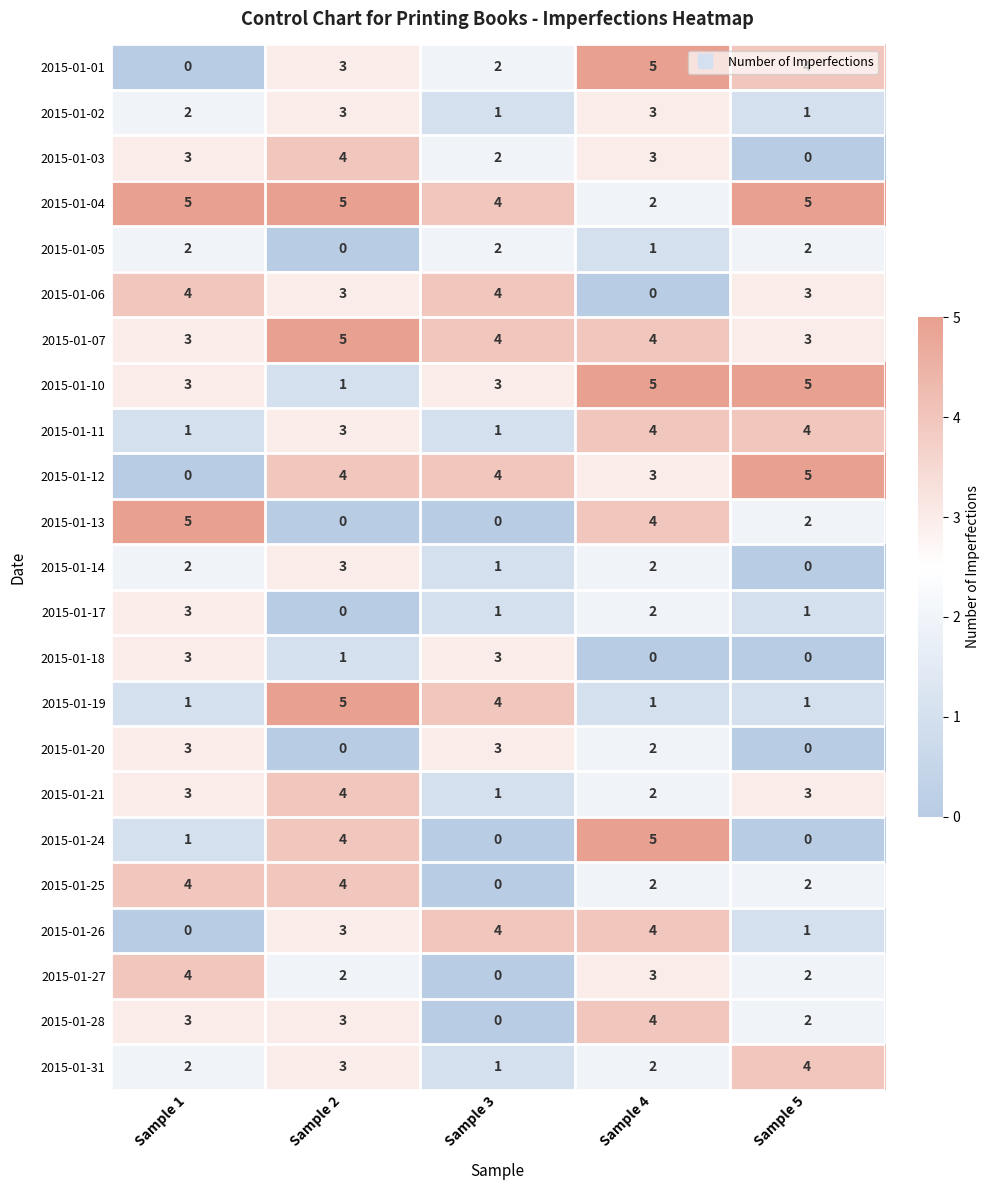

Which category has the highest value in the 2015-01-03 series?

Sample 2